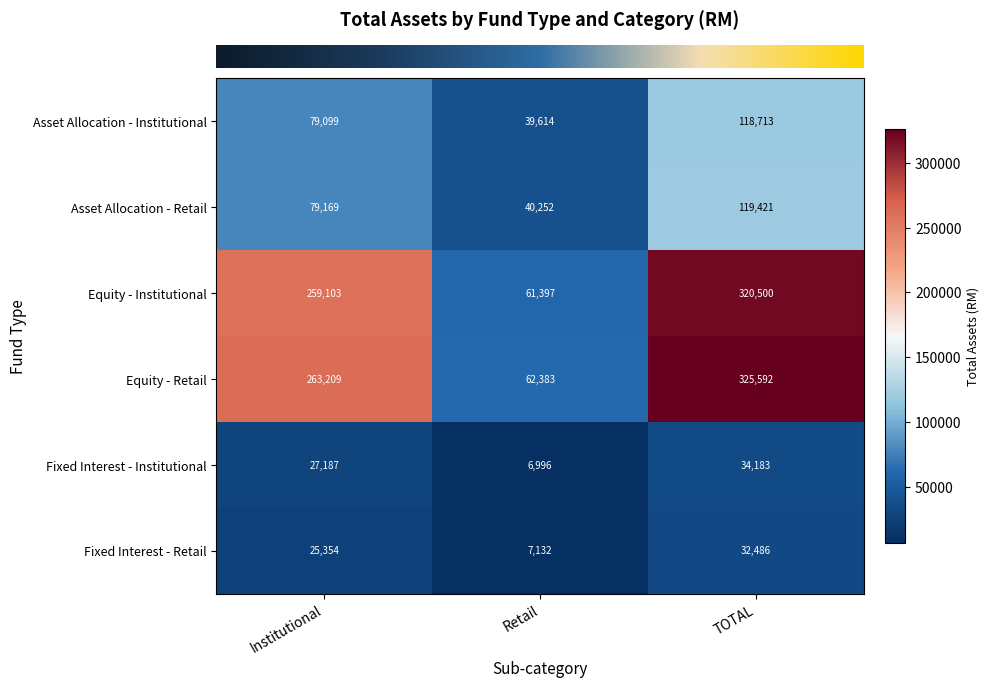

At which label is Fixed Interest - Institutional closest to 20589?

Institutional